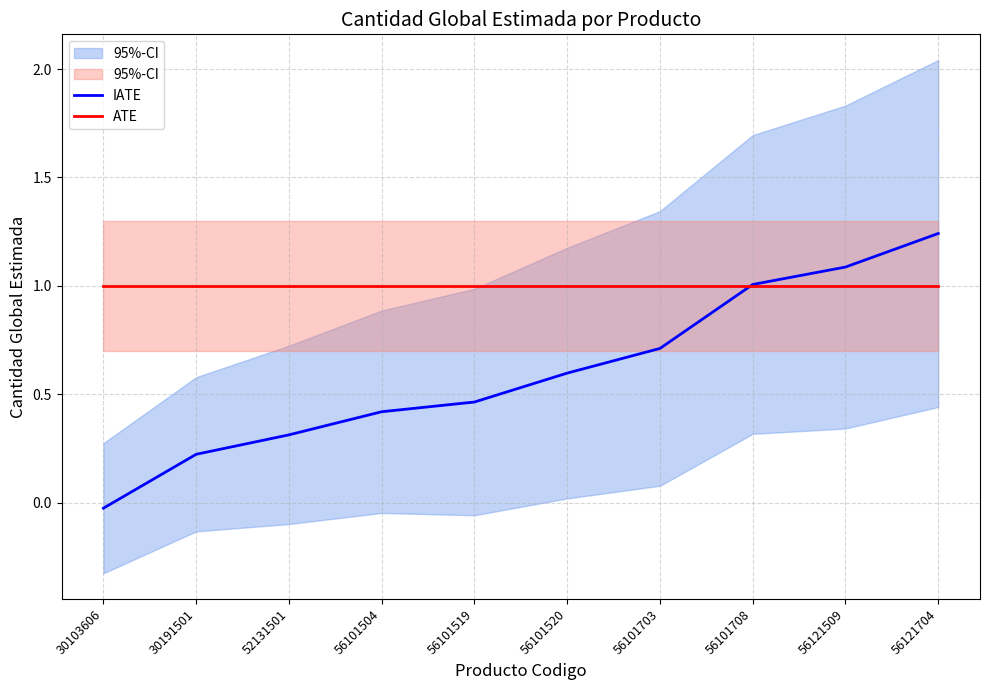

Which label corresponds to the largest value in the chart?

56121704